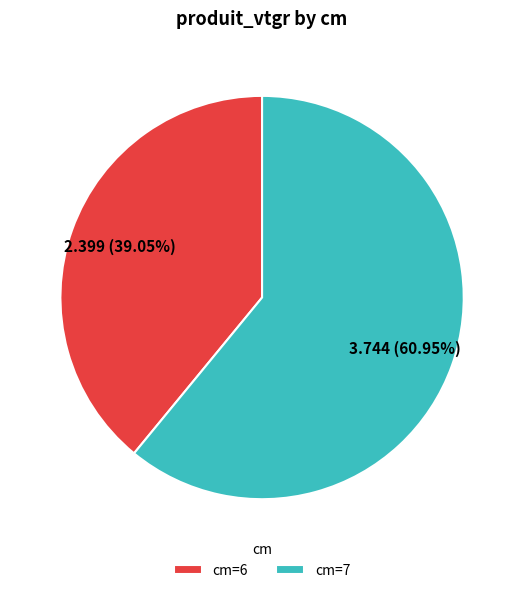

Combined, do cm=7 and cm=6 account for over 50%?

Yes